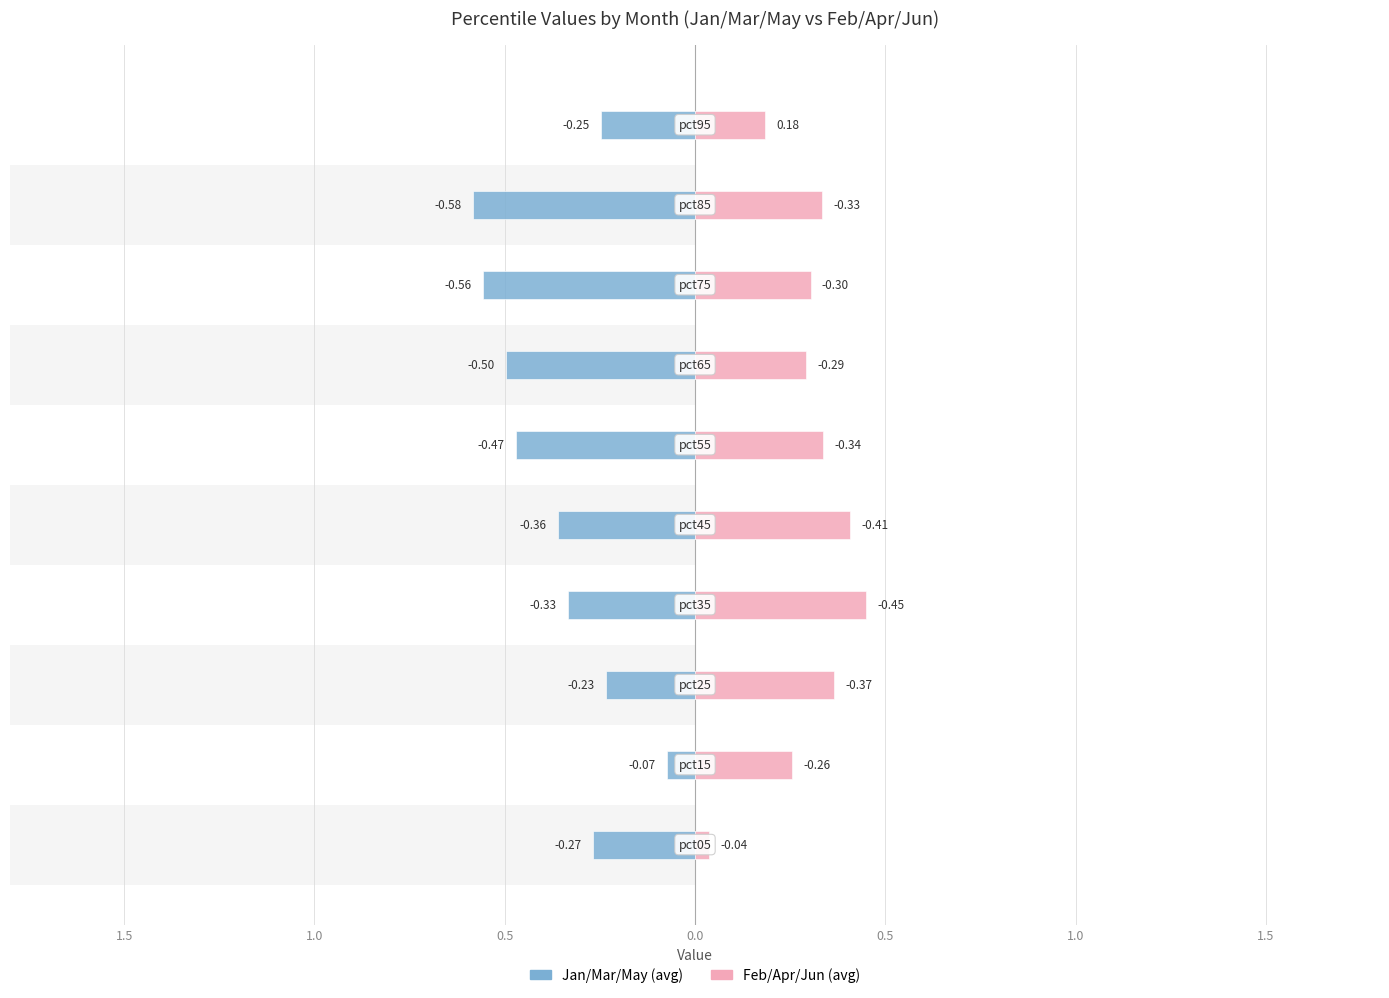

What is the difference between the second highest and second lowest values in the Jan/Mar/May (avg) series?

0.3